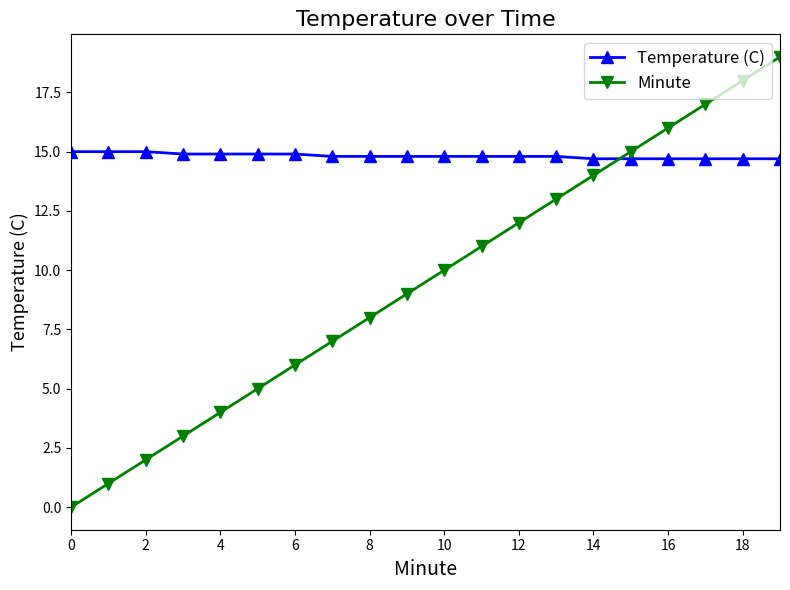

How many categories are shown in the chart?

20